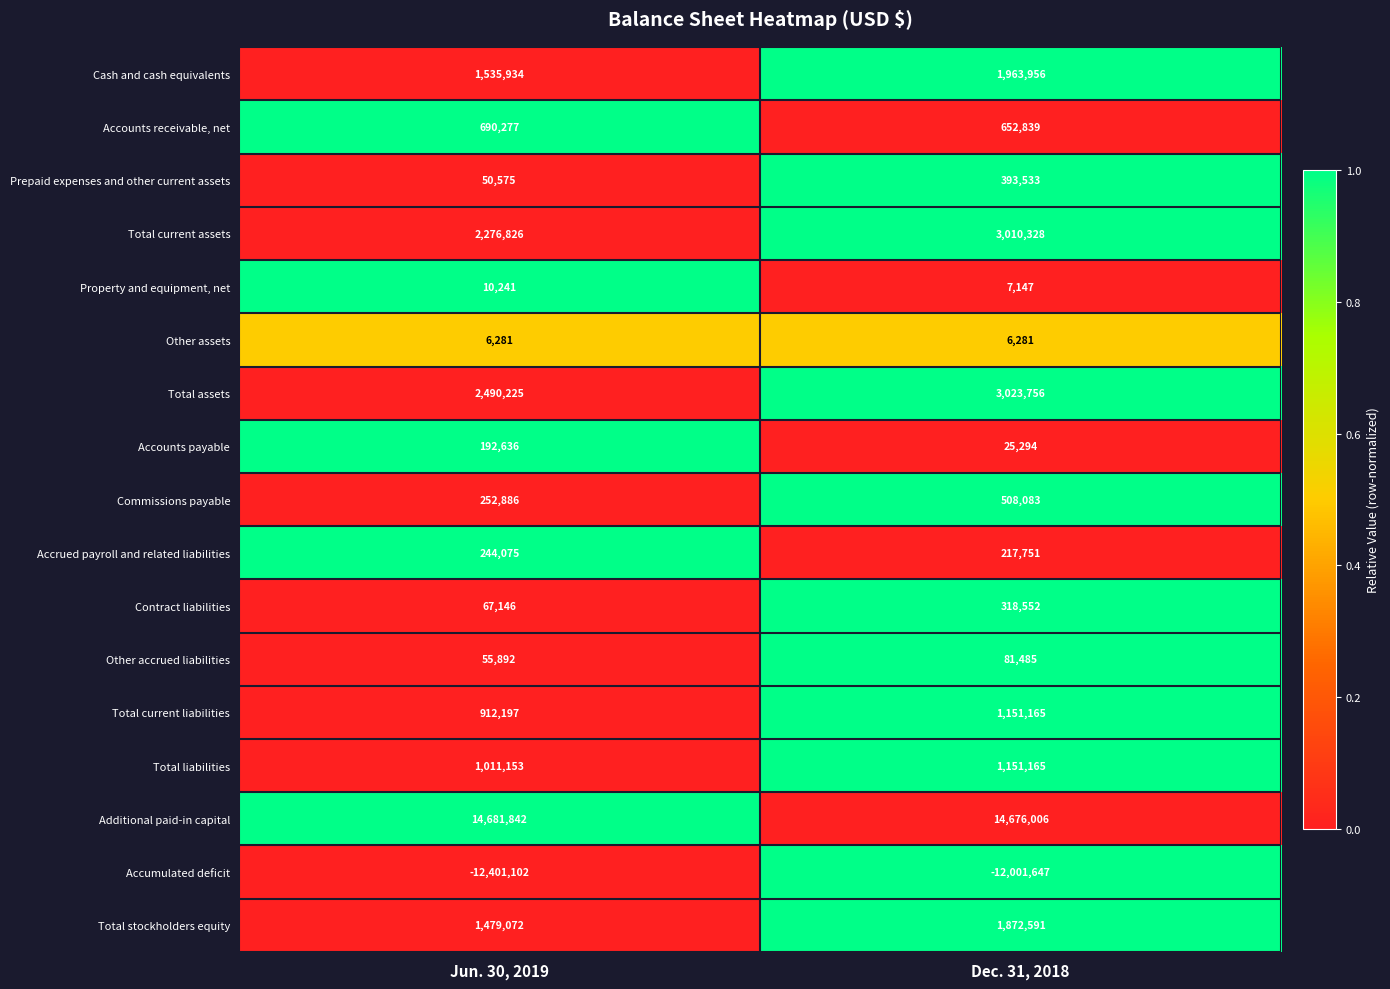

List the labels in order of Total current liabilities value, largest first.

Dec. 31, 2018, Jun. 30, 2019